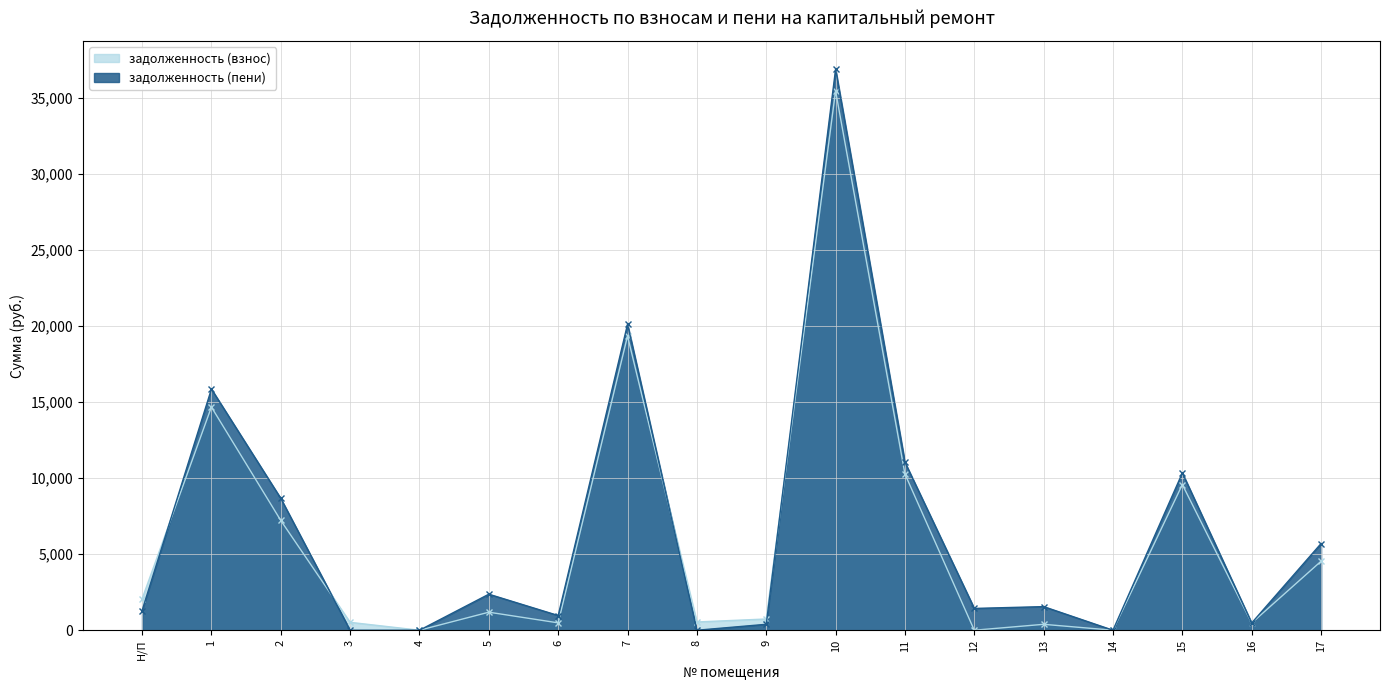

List the series in order of their overall mean, highest first.

задолженность (пени), задолженность (взнос)